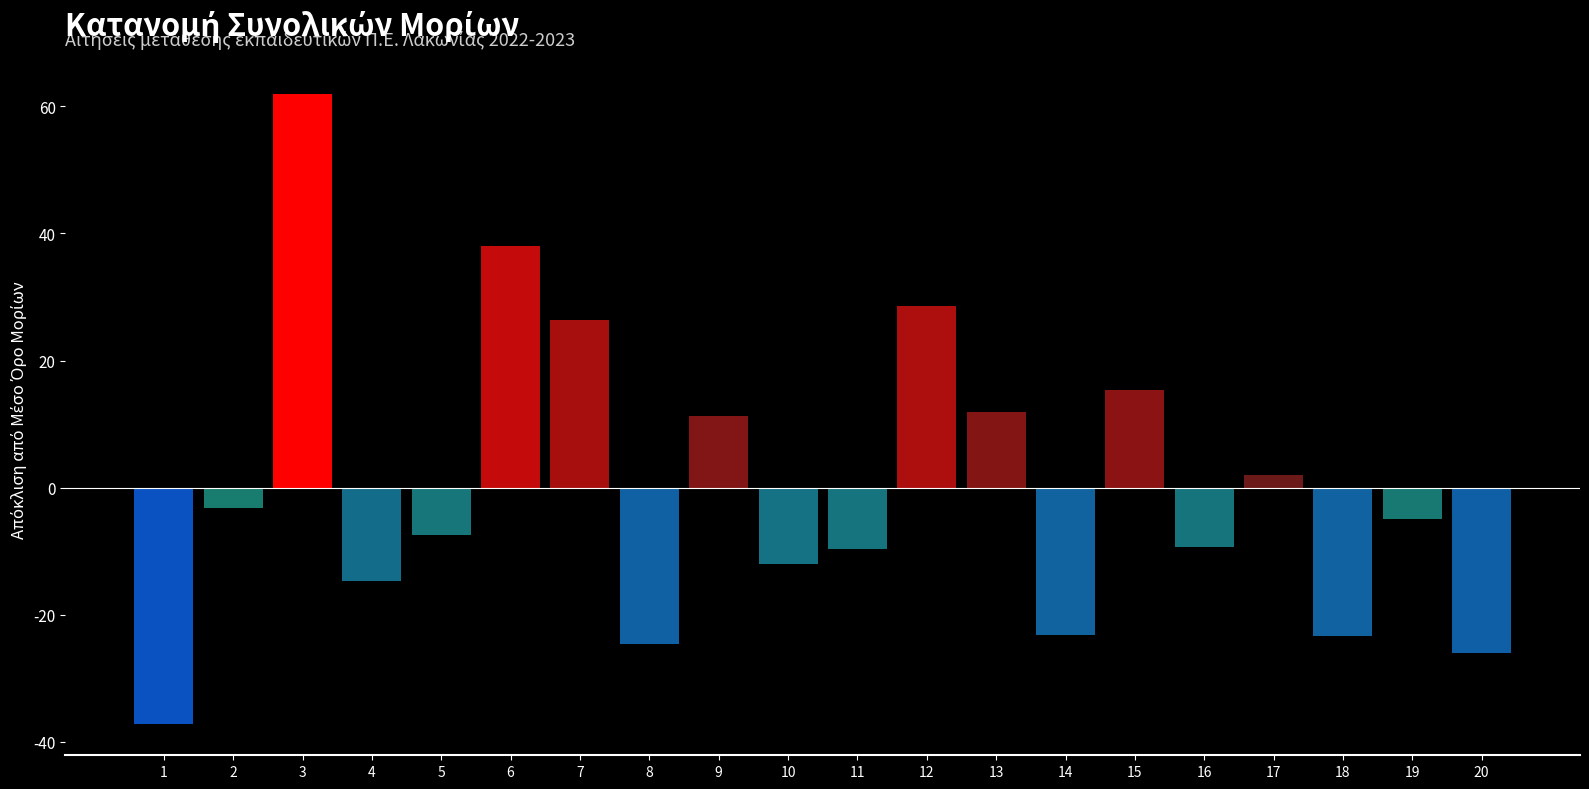

What is the change in value from 12 to 19?

-33.6